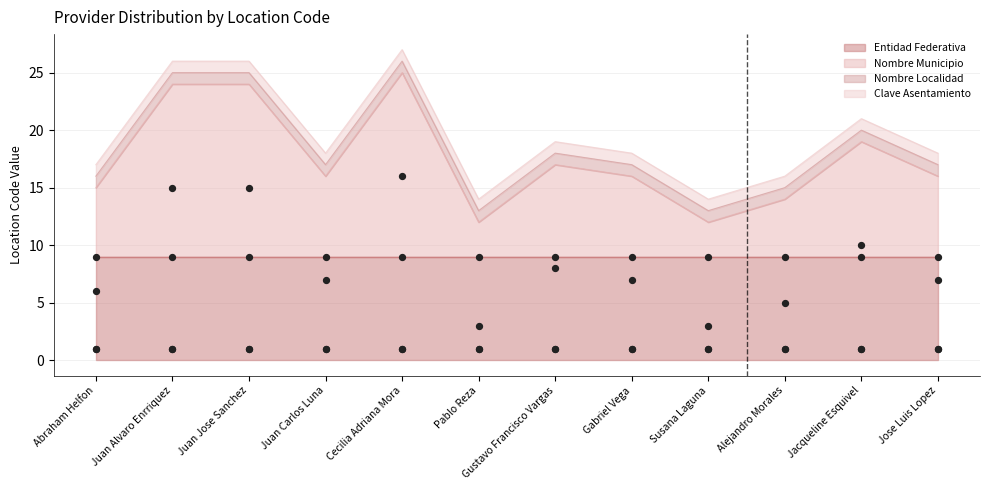

What are all the series names shown in the legend?

Entidad Federativa, Nombre Municipio, Nombre Localidad, Clave Asentamiento